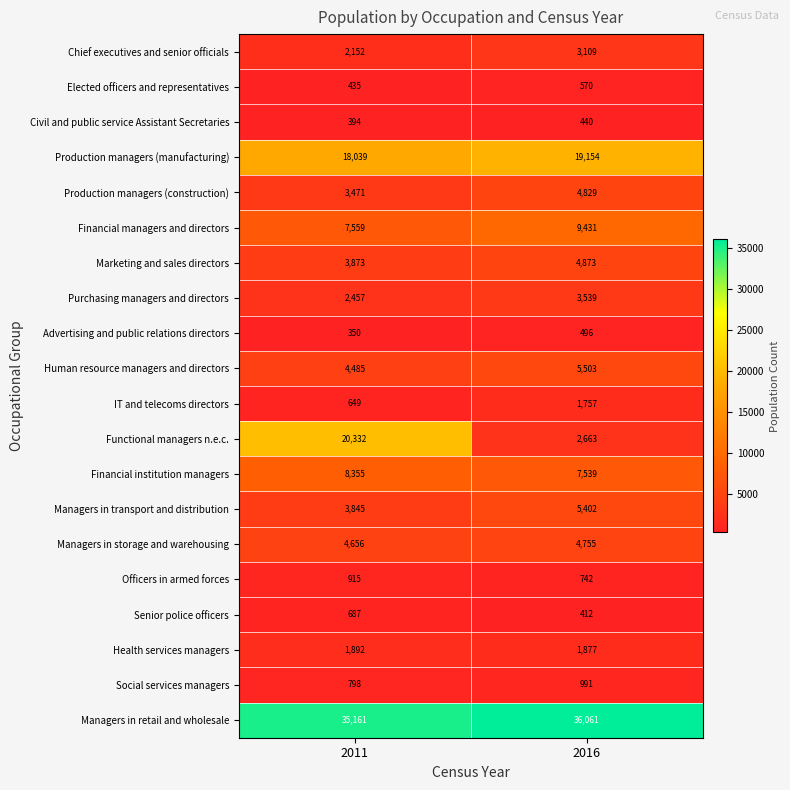

Rank the series at 2011 from highest to lowest value.

Managers in retail and wholesale, Functional managers n.e.c., Production managers (manufacturing), Financial institution managers, Financial managers and directors, Managers in storage and warehousing, Human resource managers and directors, Marketing and sales directors, Managers in transport and distribution, Production managers (construction), Purchasing managers and directors, Chief executives and senior officials, Health services managers, Officers in armed forces, Social services managers, Senior police officers, IT and telecoms directors, Elected officers and representatives, Civil and public service Assistant Secretaries, Advertising and public relations directors